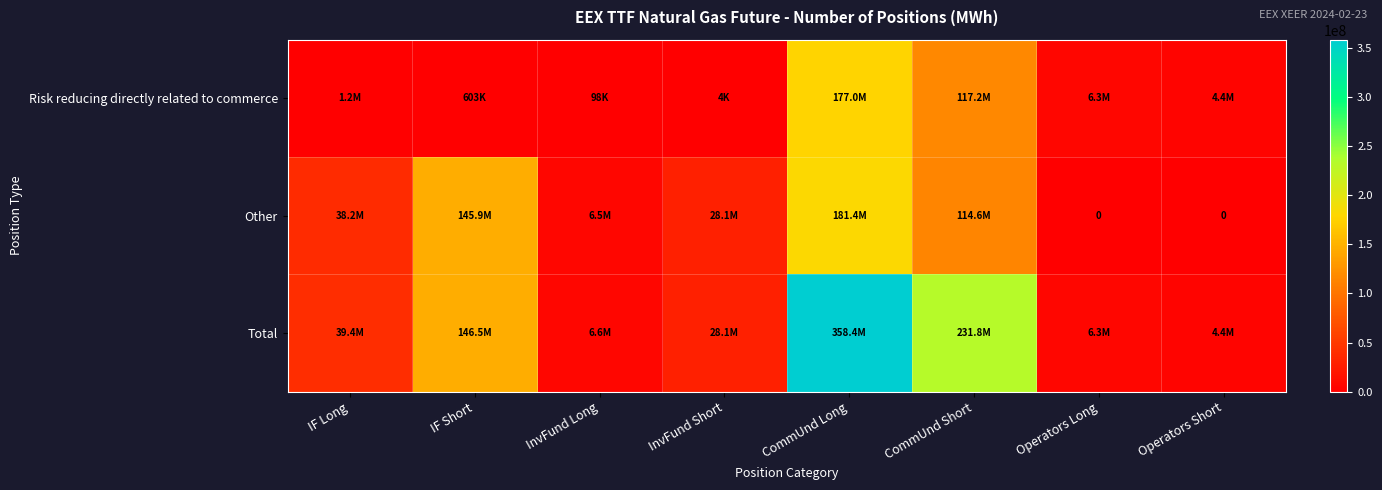

What is the difference between the maximum and minimum values in the Risk reducing directly related to commerce series?

177019860